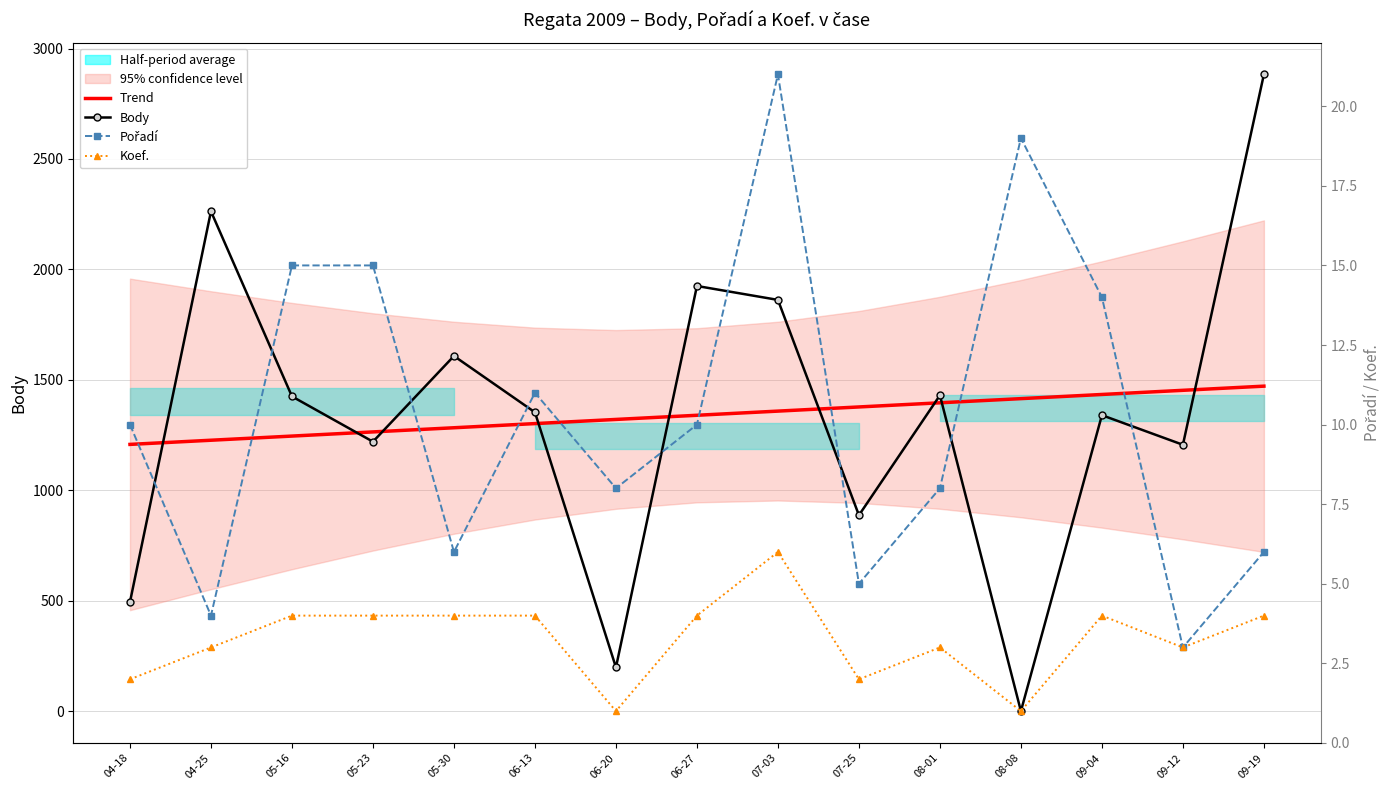

How many interior local valleys does the Body series have?

5